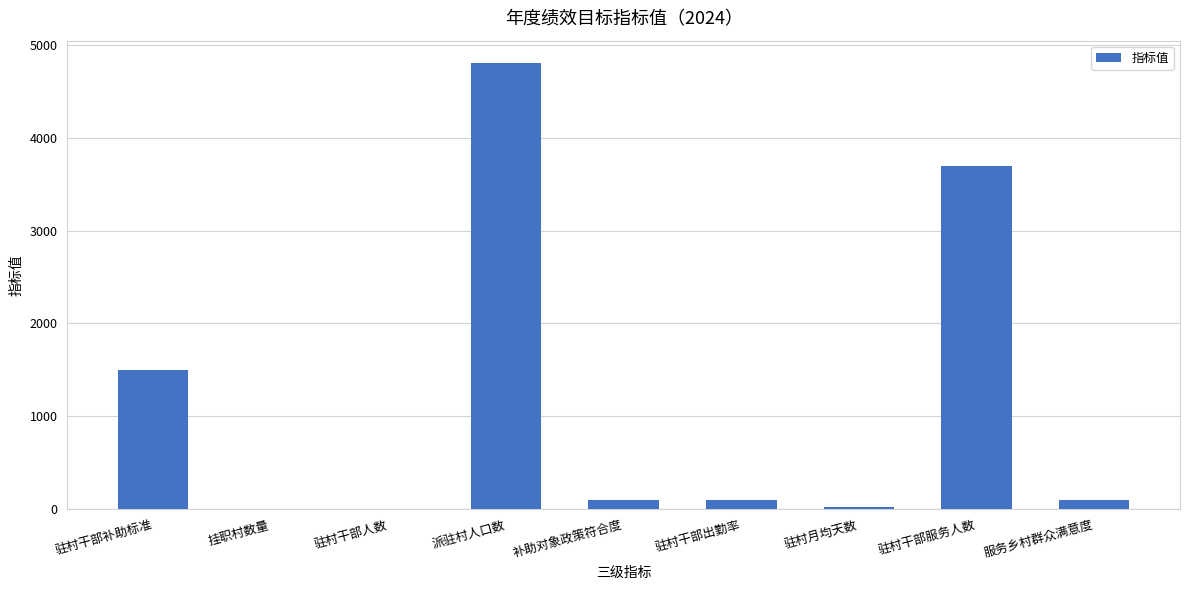

The value at 驻村干部补助标准 is 2347. True or false?

False